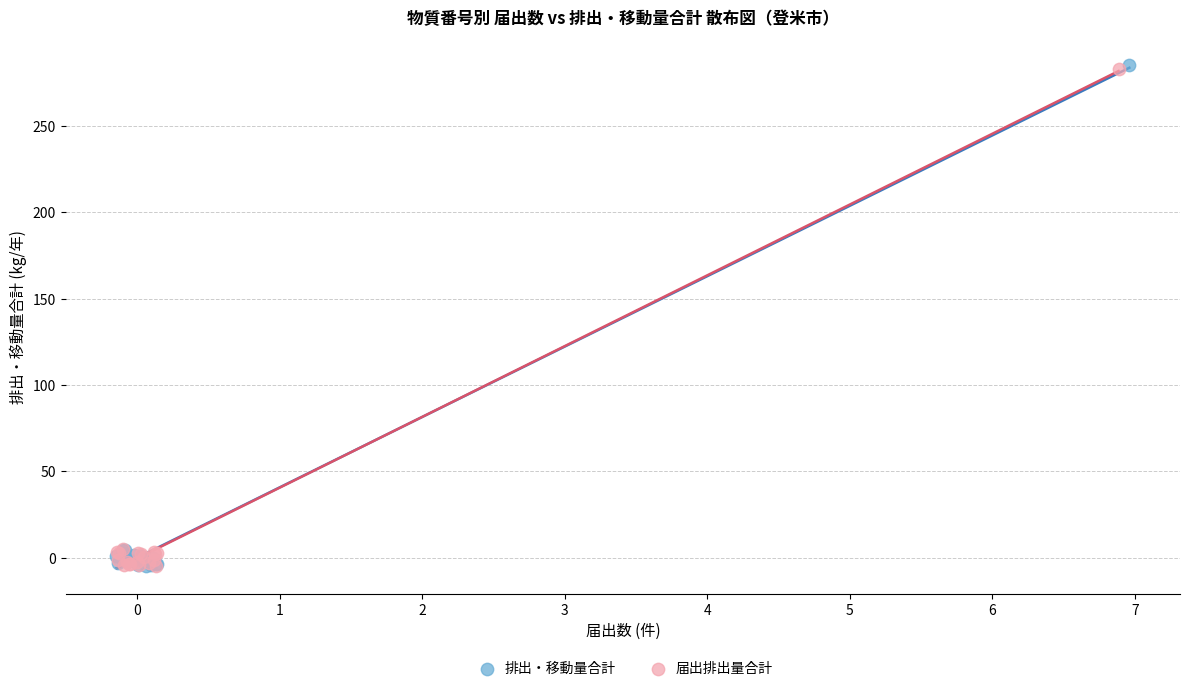

Which series has the largest Y range (max minus min)?

排出・移動量合計